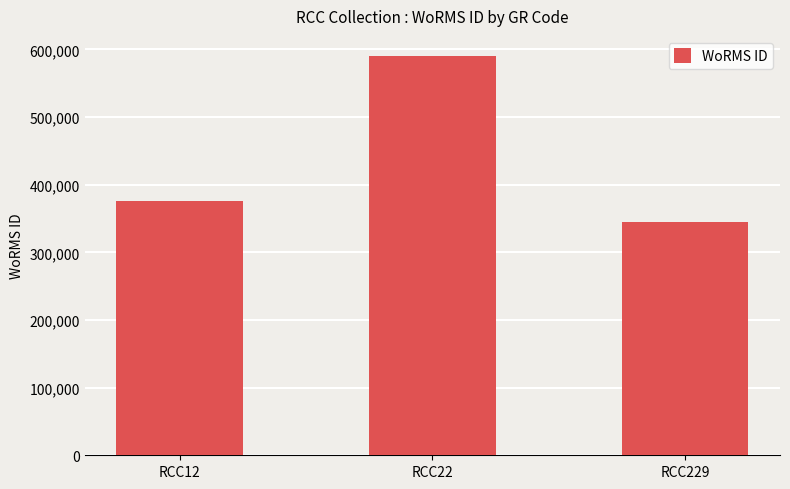

The chart shows a value of 345504 at RCC229. True or false?

True